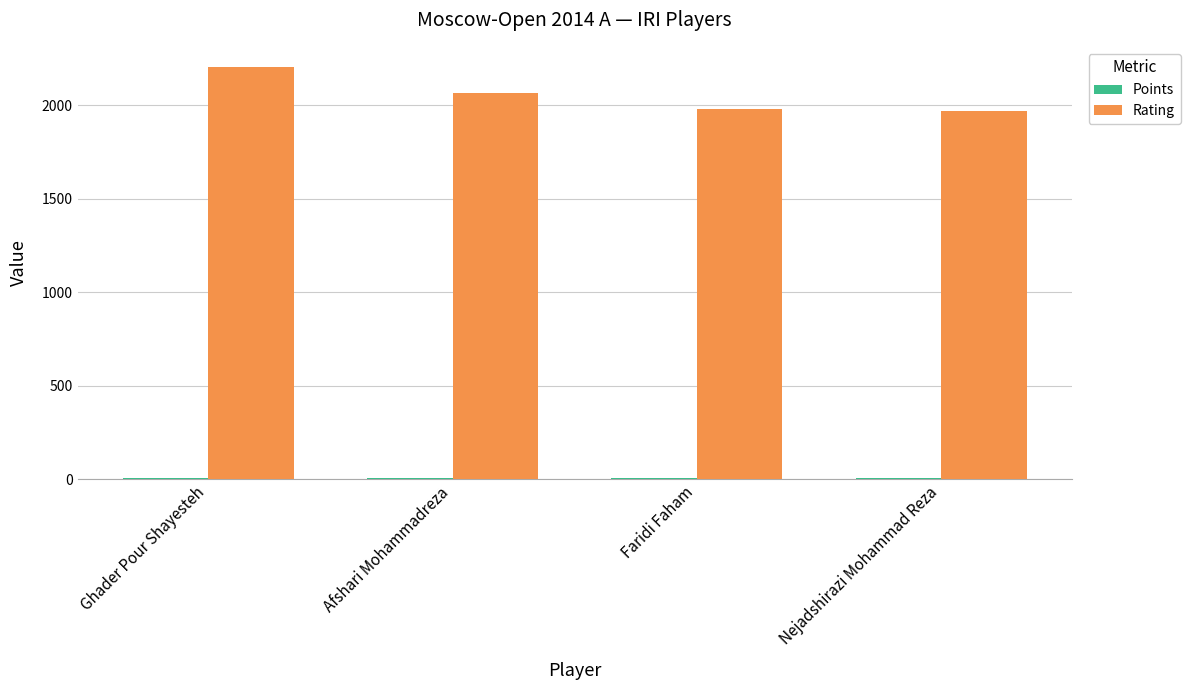

At which category is the sum across all series the highest?

Ghader Pour Shayesteh